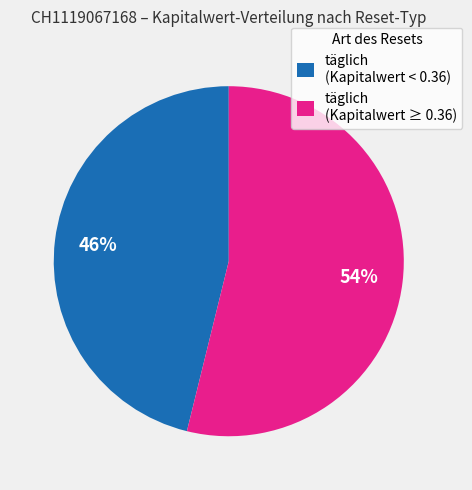

How many slices are in this pie chart?

2